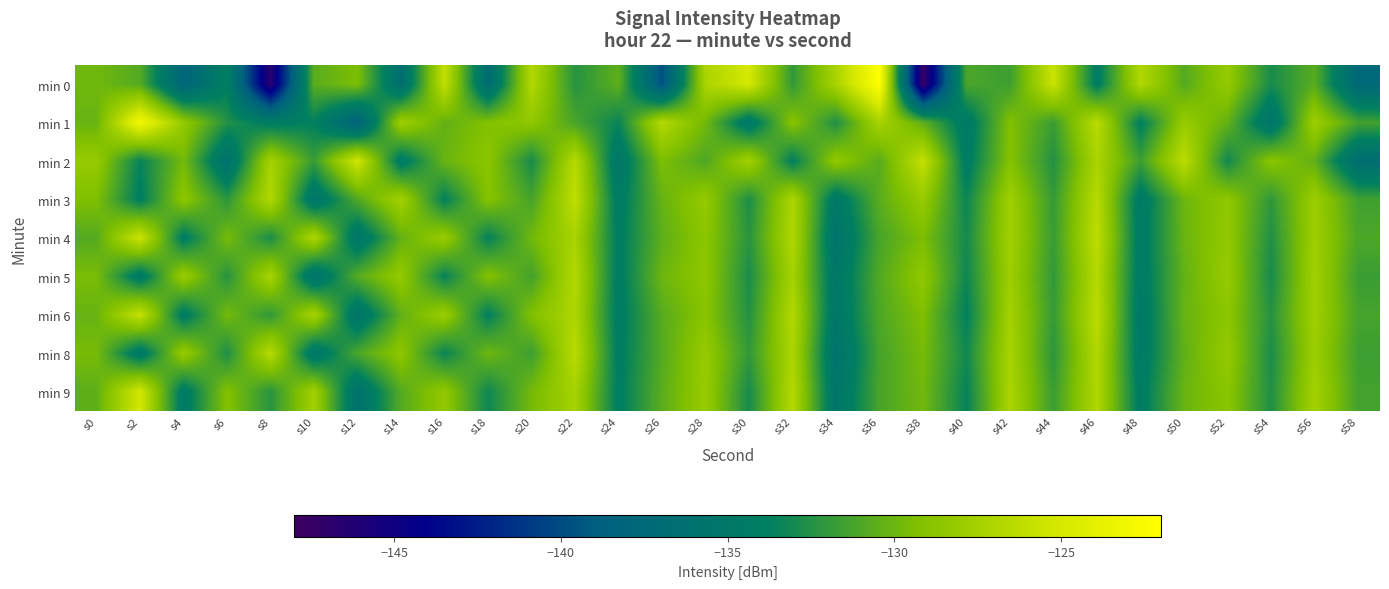

Reading left to right, transcribe all the data shown in this chart.

min 0: s0=-129.9	s2=-130.8	s4=-138.0	s6=-133.9	s8=-146.7	s10=-130.6	s12=-129.4	s14=-136.5	s16=-126.0	s18=-136.8	s20=-126.8	s22=-132.4	s24=-130.5	s26=-139.9	s28=-127.2	s30=-125.1	s32=-132.0	s34=-127.2	s36=-122.0	s38=-147.6	s40=-131.1	s42=-131.6	s44=-125.6	s46=-134.2	s48=-126.8	s50=-130.8	s52=-128.3	s54=-132.9	s56=-130.7	s58=-137.6
min 1: s0=-130.1	s2=-122.9	s4=-128.3	s6=-132.5	s8=-134.2	s10=-133.7	s12=-138.4	s14=-127.7	s16=-130.3	s18=-129.2	s20=-128.5	s22=-131.2	s24=-133.4	s26=-126.7	s28=-129.8	s30=-135.1	s32=-128.9	s34=-132.6	s36=-127.3	s38=-130.5	s40=-134.8	s42=-129.2	s44=-131.7	s46=-126.4	s48=-133.9	s50=-128.1	s52=-130.3	s54=-135.6	s56=-127.8	s58=-131.4
min 2: s0=-128.2	s2=-133.5	s4=-129.7	s6=-136.1	s8=-127.4	s10=-131.8	s12=-125.3	s14=-134.6	s16=-130.1	s18=-128.7	s20=-132.9	s22=-126.6	s24=-135.2	s26=-129.4	s28=-131.0	s30=-127.6	s32=-133.8	s34=-128.4	s36=-130.7	s38=-125.9	s40=-134.3	s42=-129.1	s44=-132.5	s46=-127.2	s48=-131.6	s50=-126.3	s52=-133.1	s54=-128.8	s56=-130.4	s58=-136.7
min 3: s0=-129.3	s2=-134.0	s4=-128.6	s6=-132.2	s8=-126.8	s10=-135.5	s12=-130.9	s14=-127.5	s16=-133.7	s18=-129.0	s20=-131.3	s22=-126.1	s24=-134.4	s26=-130.2	s28=-128.3	s30=-132.7	s32=-127.1	s34=-134.9	s36=-130.6	s38=-128.2	s40=-133.3	s42=-127.7	s44=-131.9	s46=-126.5	s48=-134.7	s50=-130.0	s52=-128.5	s54=-132.1	s56=-127.9	s58=-131.5
min 4: s0=-130.8	s2=-125.5	s4=-134.2	s6=-129.6	s8=-132.8	s10=-127.0	s12=-135.4	s14=-130.3	s16=-128.1	s18=-133.6	s20=-129.8	s22=-127.3	s24=-134.1	s26=-130.5	s28=-128.7	s30=-132.3	s32=-126.9	s34=-135.7	s36=-131.2	s38=-129.4	s40=-133.0	s42=-127.6	s44=-131.8	s46=-126.2	s48=-134.5	s50=-130.1	s52=-128.4	s54=-132.6	s56=-127.8	s58=-131.1
min 5: s0=-129.5	s2=-134.8	s4=-128.0	s6=-132.4	s8=-127.2	s10=-135.9	s12=-130.7	s14=-128.3	s16=-133.5	s18=-129.1	s20=-131.4	s22=-126.7	s24=-134.2	s26=-130.0	s28=-128.6	s30=-132.8	s32=-127.4	s34=-135.1	s36=-130.9	s38=-128.5	s40=-133.2	s42=-127.8	s44=-132.0	s46=-126.6	s48=-134.6	s50=-130.3	s52=-128.2	s54=-132.9	s56=-127.6	s58=-131.7
min 6: s0=-130.2	s2=-125.8	s4=-134.4	s6=-129.7	s8=-132.1	s10=-127.3	s12=-135.6	s14=-130.4	s16=-128.0	s18=-133.8	s20=-129.2	s22=-127.0	s24=-134.3	s26=-130.7	s28=-128.9	s30=-132.5	s32=-126.8	s34=-135.2	s36=-131.0	s38=-129.3	s40=-133.7	s42=-127.5	s44=-131.9	s46=-126.3	s48=-134.8	s50=-130.2	s52=-128.7	s54=-132.4	s56=-127.7	s58=-131.3
min 8: s0=-129.6	s2=-135.0	s4=-128.1	s6=-132.7	s8=-126.5	s10=-135.3	s12=-131.1	s14=-128.6	s16=-133.4	s18=-129.9	s20=-131.6	s22=-126.4	s24=-134.1	s26=-130.8	s28=-128.2	s30=-132.0	s32=-127.1	s34=-135.8	s36=-131.3	s38=-129.6	s40=-133.1	s42=-127.3	s44=-132.2	s46=-126.8	s48=-134.7	s50=-130.4	s52=-128.3	s54=-132.8	s56=-127.9	s58=-131.6
min 9: s0=-130.5	s2=-125.2	s4=-134.6	s6=-129.1	s8=-132.3	s10=-127.6	s12=-135.9	s14=-130.8	s16=-128.4	s18=-133.2	s20=-129.7	s22=-127.4	s24=-134.0	s26=-130.6	s28=-128.1	s30=-132.9	s32=-126.7	s34=-135.4	s36=-131.2	s38=-129.8	s40=-133.5	s42=-127.2	s44=-131.7	s46=-126.9	s48=-134.3	s50=-130.1	s52=-128.8	s54=-132.6	s56=-127.5	s58=-131.4